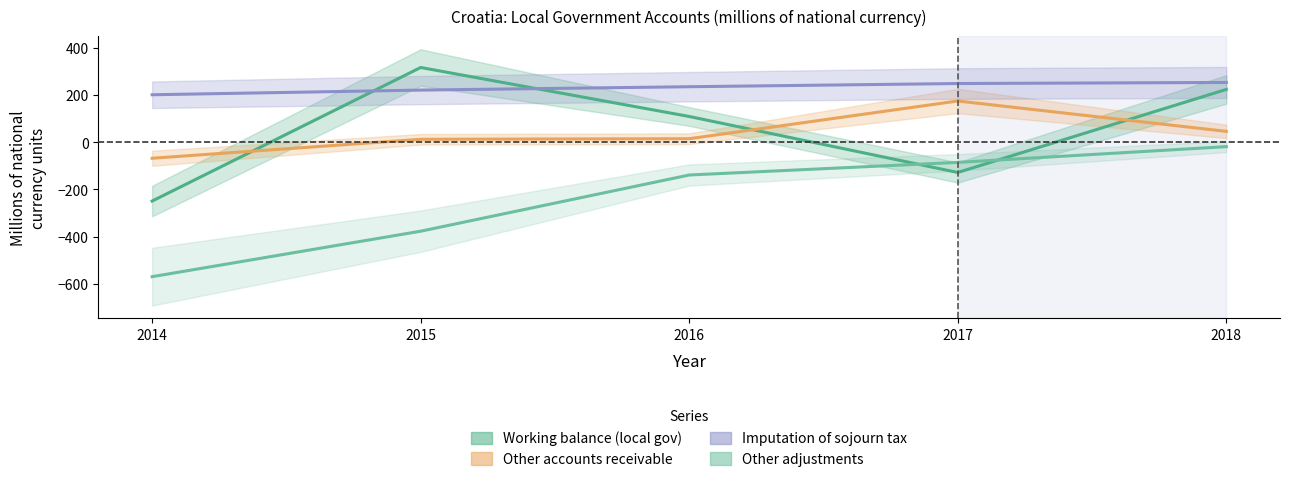

At which category is the sum across all series the highest?

2018